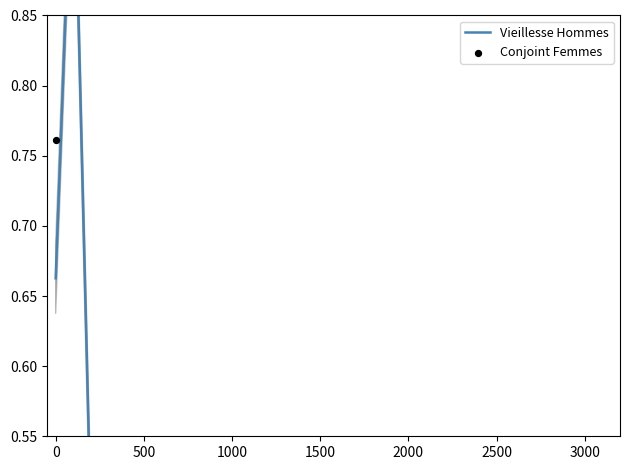

At how many categories does at least one series exceed 0?

32